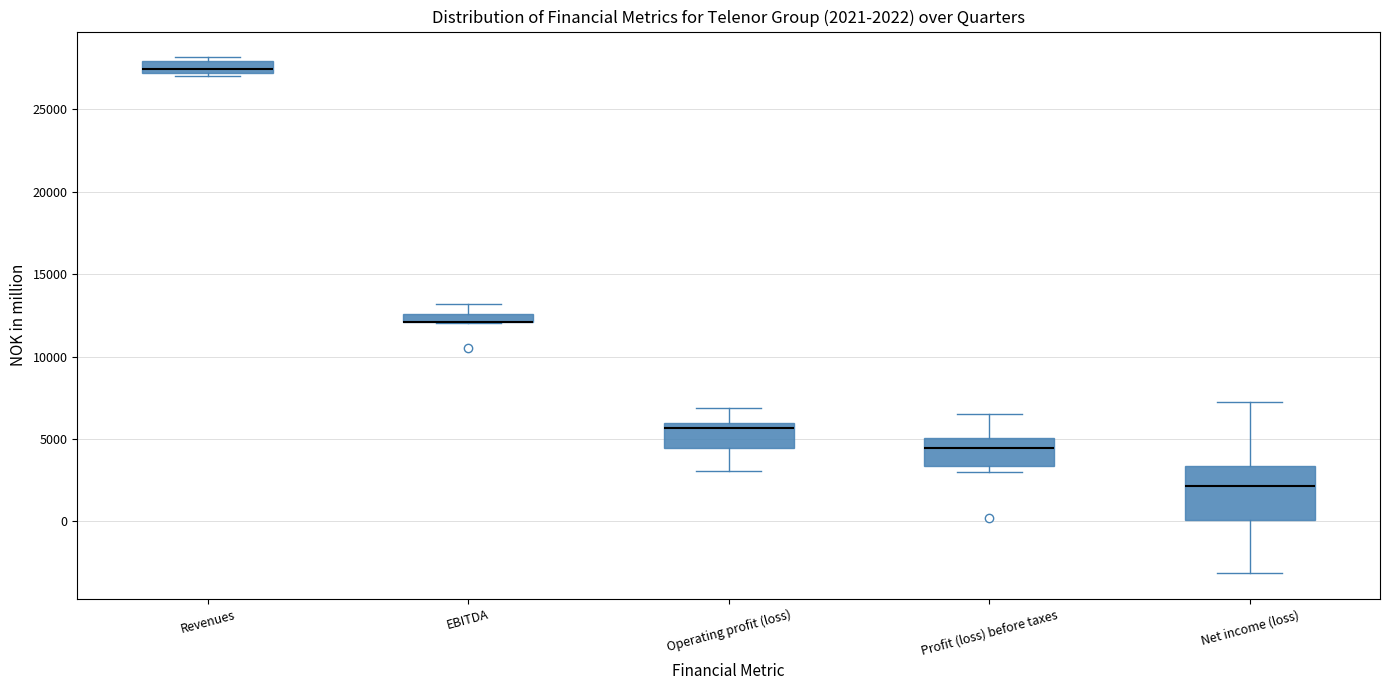

Which box is the tallest, from its lower edge to its upper edge?

Net income (loss)